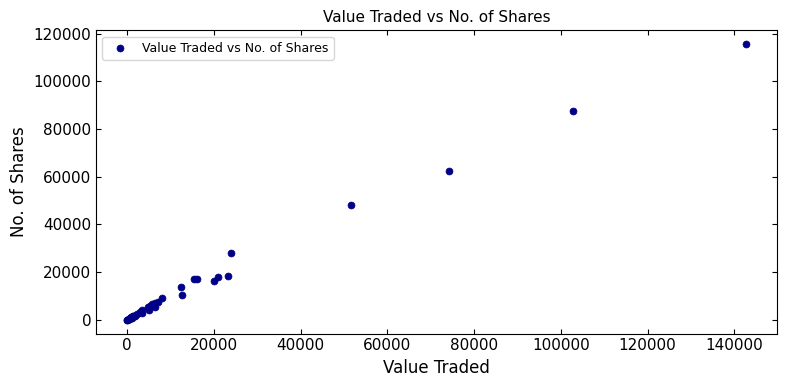

What Y value in the scatter plot is closest to 57829?

62591